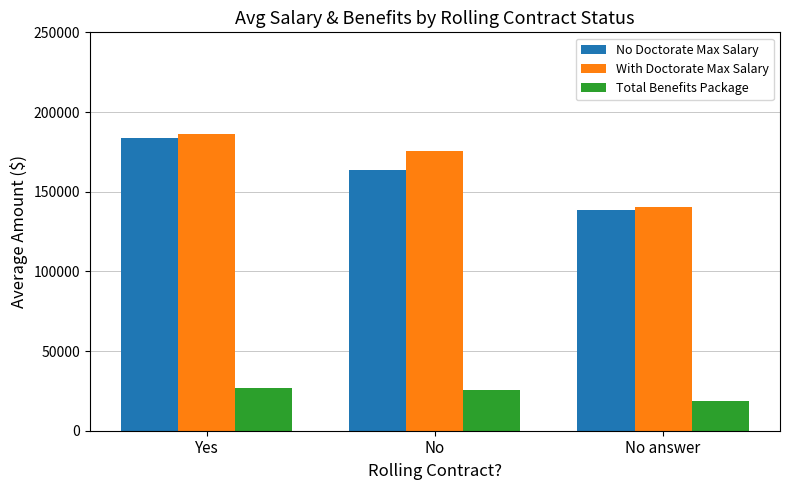

List the labels in order of With Doctorate Max Salary value, smallest first.

No answer, No, Yes